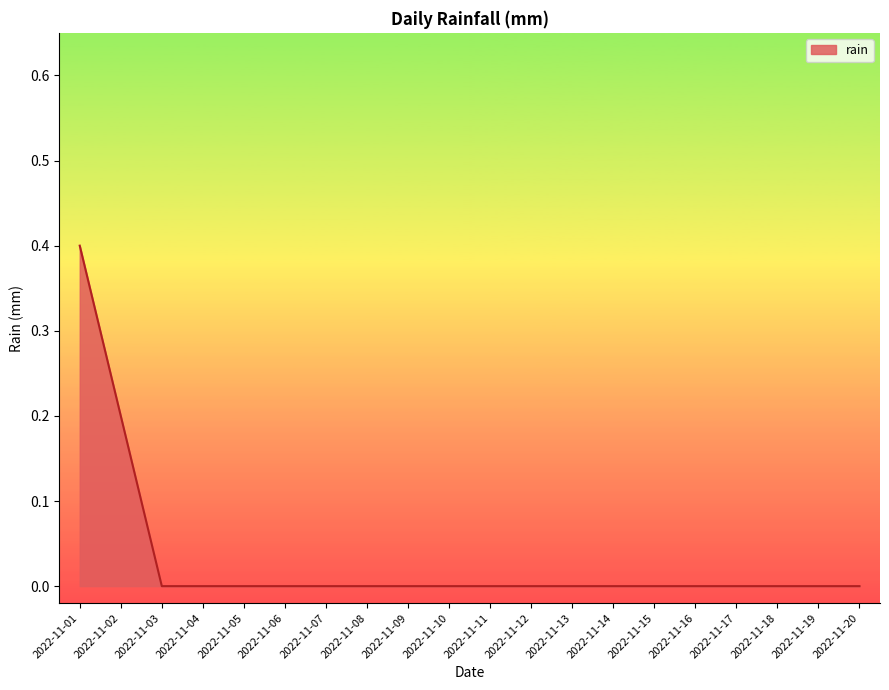

Is it true that the value at 2022-11-15 is 0.0?

True